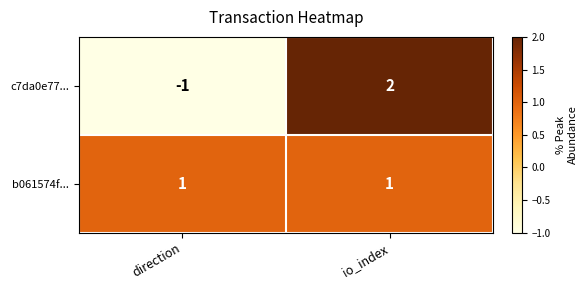

Which series has the widest spread of values?

c7da0e77...